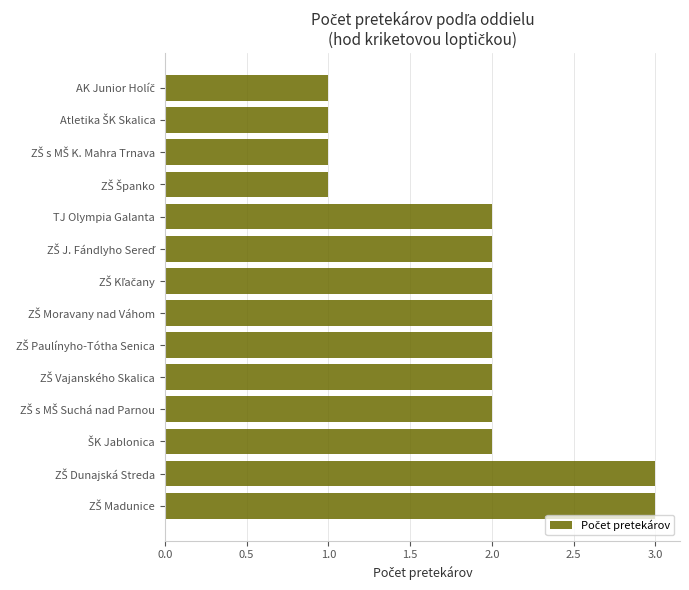

What is the sum of all values?

26